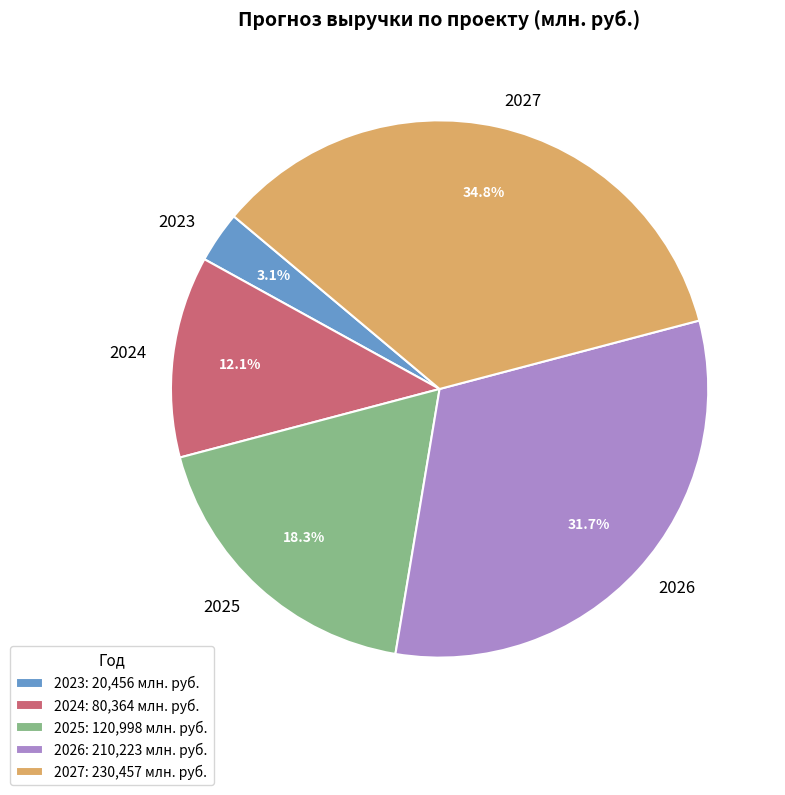

To the nearest percent, what is the combined percentage of 2026 and 2024?

44%